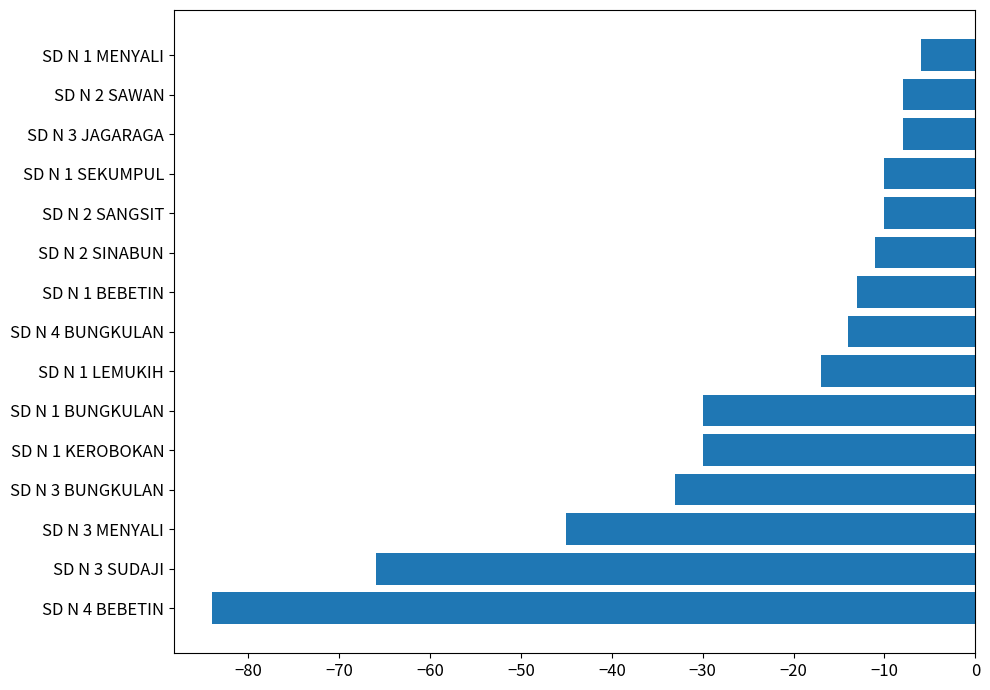

Are the bars grouped side by side (vs. stacked)?

No